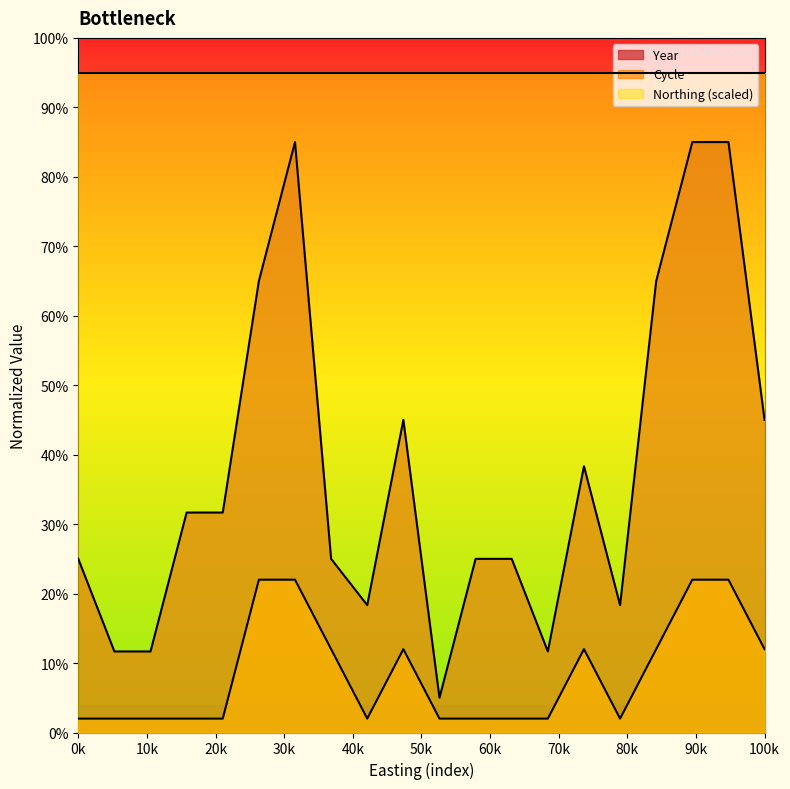

What is the lowest value of the Cycle series?

2.0